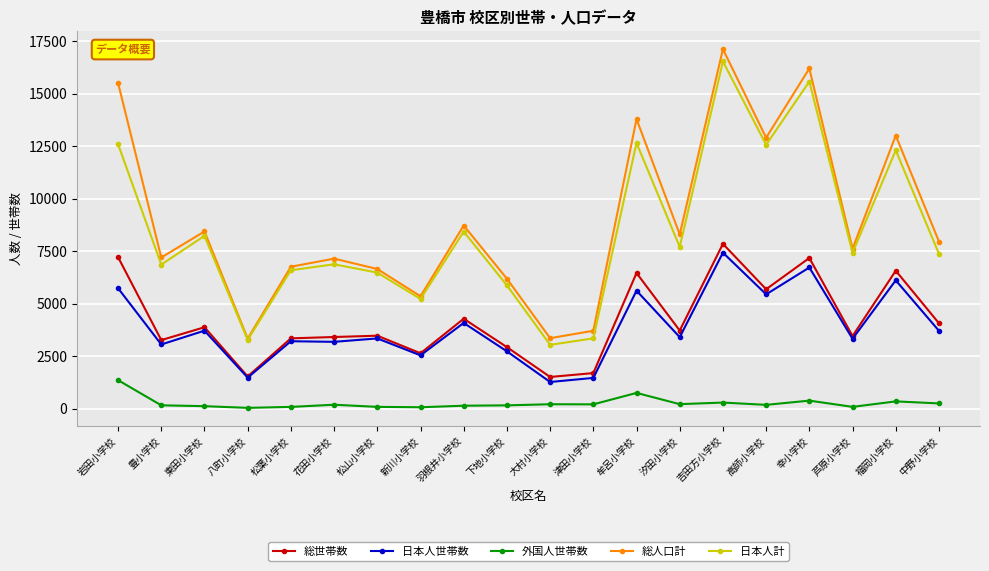

At which category does the chart reach its peak across all series?

吉田方小学校